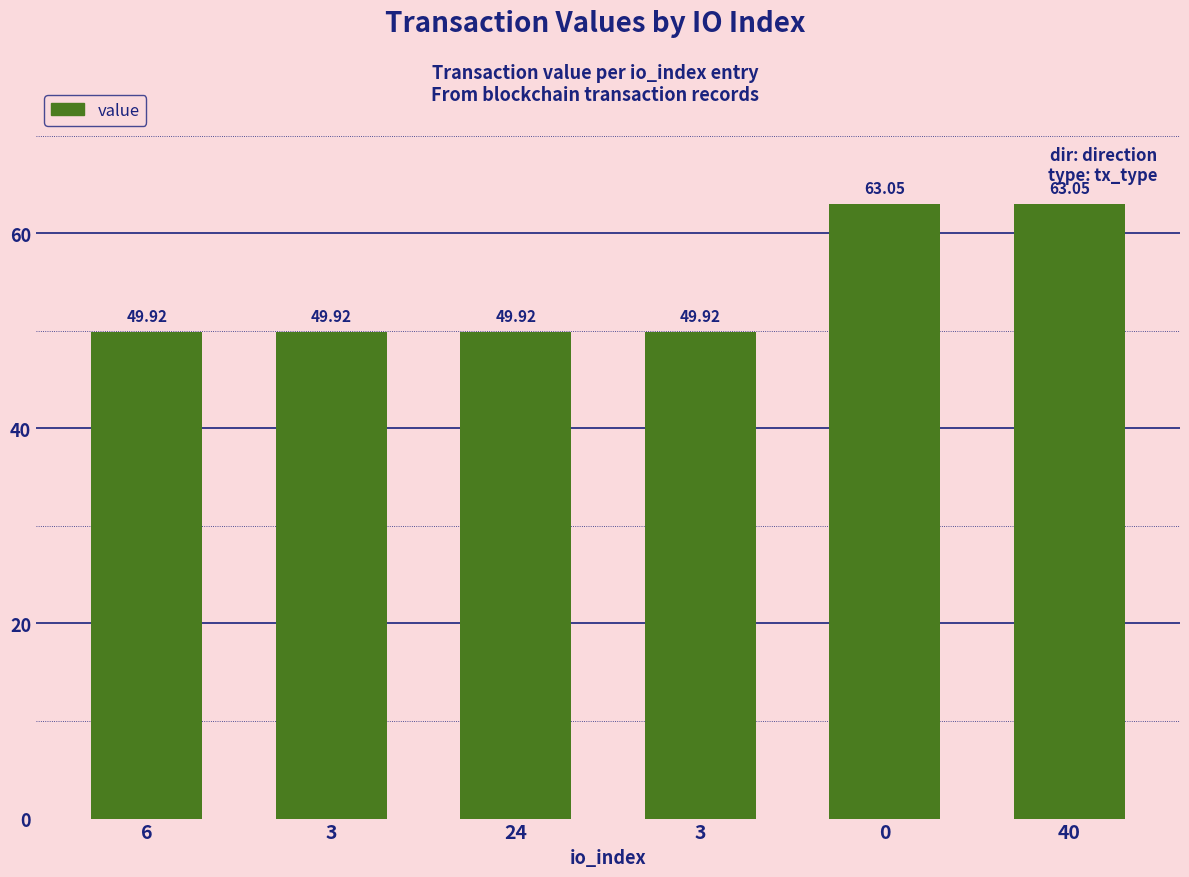

Reading left to right, extract all data points from this chart.

49.9	49.9	49.9	49.9	63.0	63.0